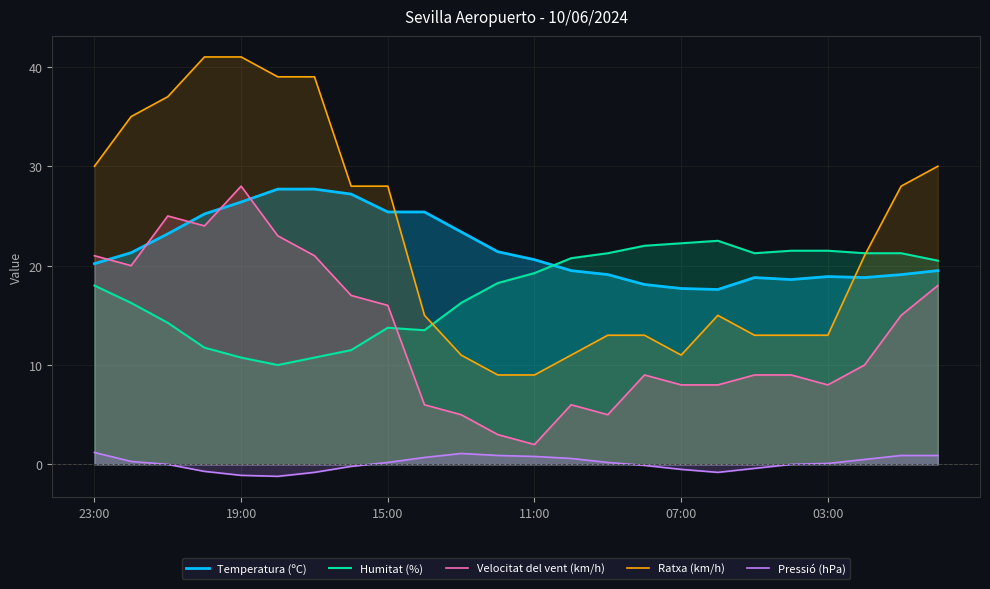

Rank the series at 11:00 from lowest to highest value.

Pressió (hPa), Velocitat del vent (km/h), Ratxa (km/h), Humitat (%), Temperatura (ºC)